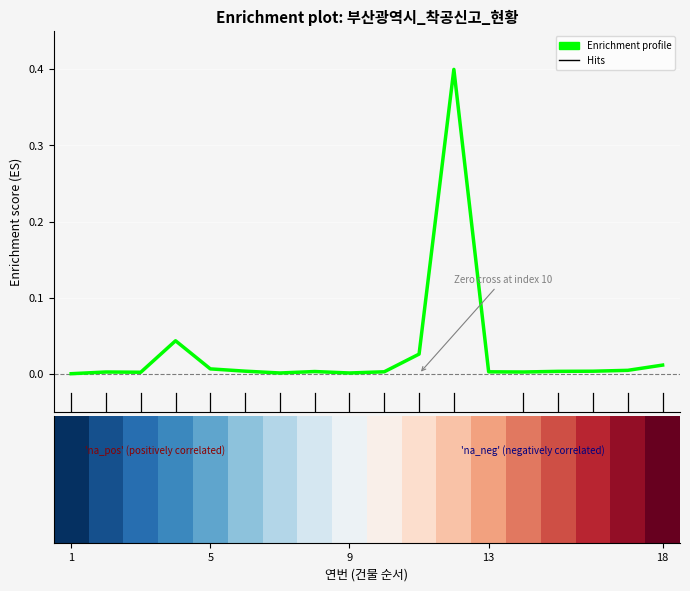

Where is the data nearest to the value 0?

1